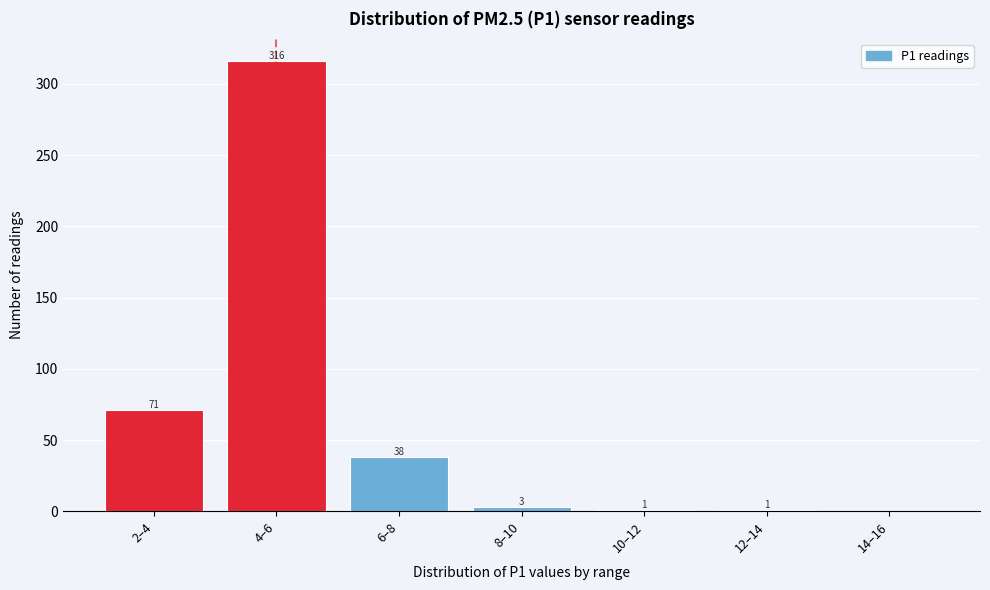

Reading left to right, extract all data points from this chart.

2–4=71	4–6=316	6–8=38	8–10=3	10–12=1	12–14=1	14–16=0